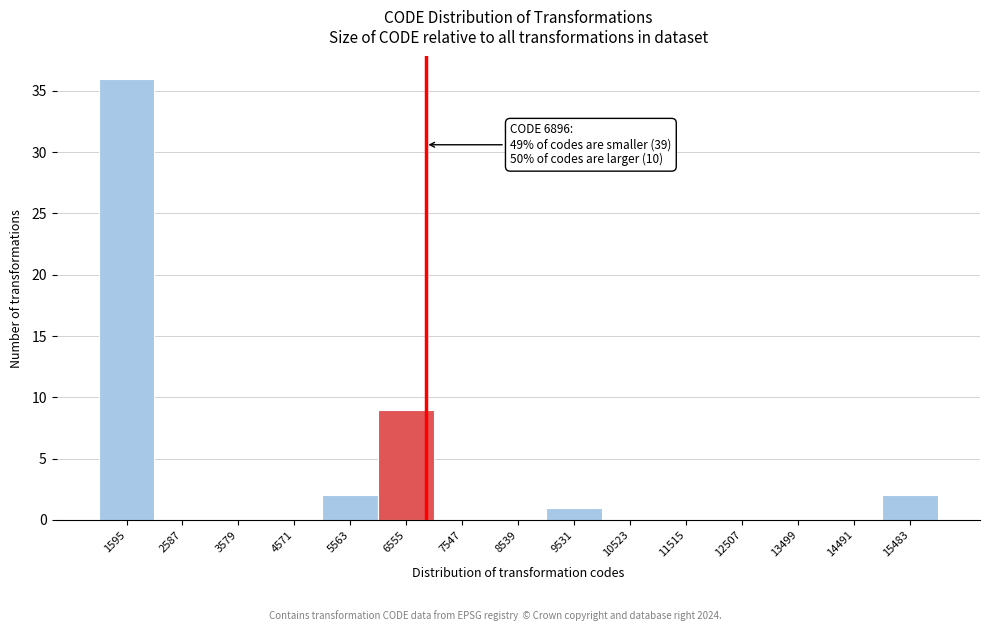

Which range on the x-axis has the tallest bar?

1100 to 2100